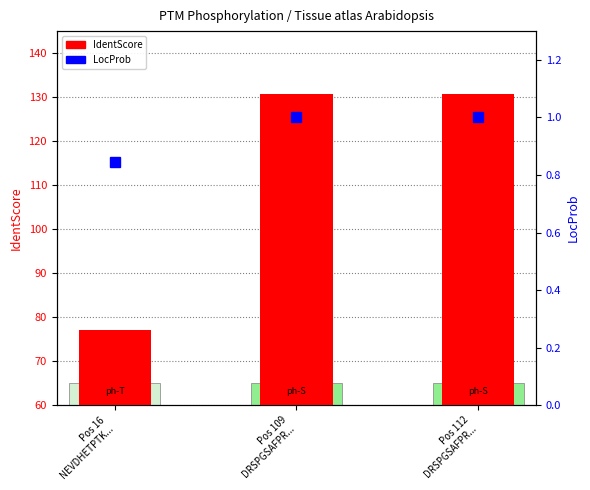

At which label is LocProb closest to 0?

Pos 16
NEVDHETPTK...